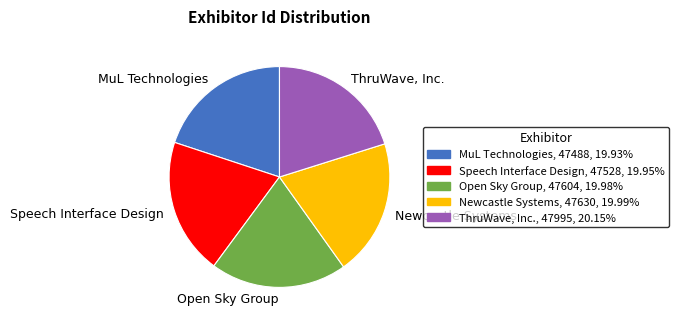

Combined, do Speech Interface Design and MuL Technologies account for over 50%?

No